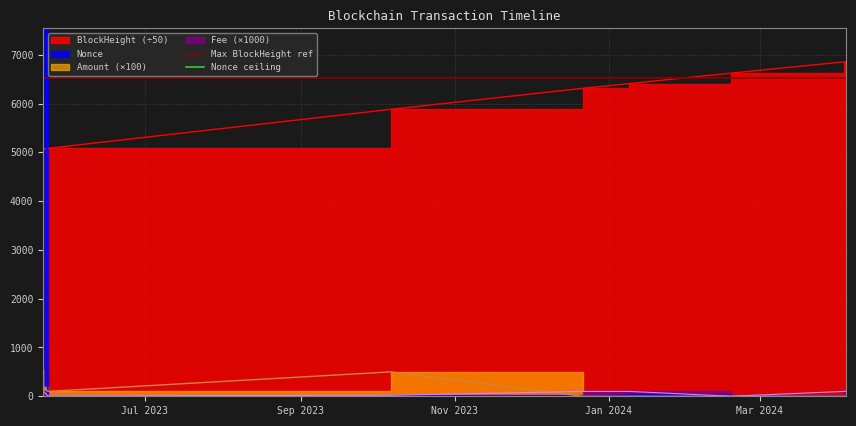

What is the average value of the Nonce ceiling series?

18068.0